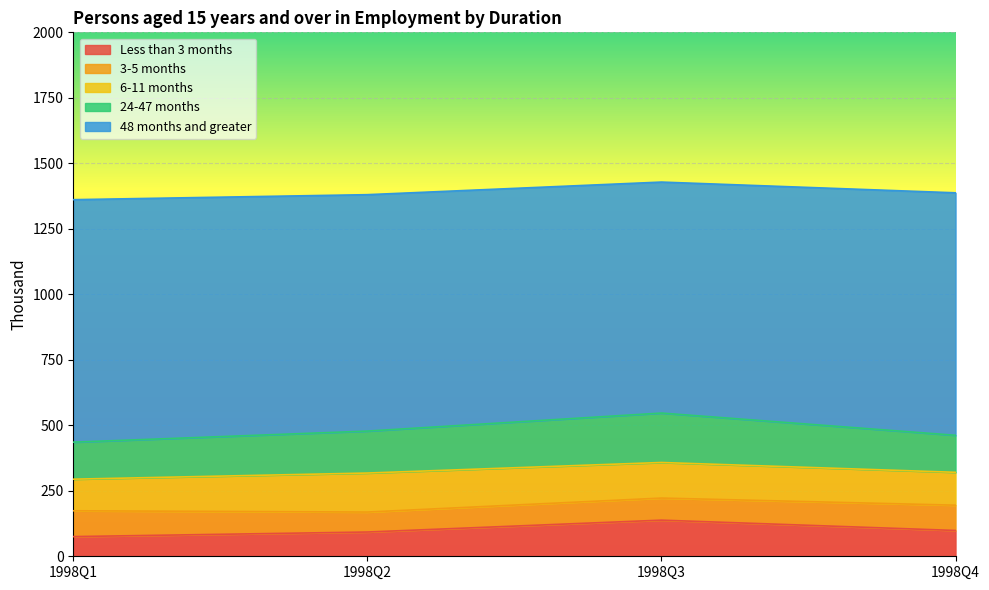

Reading left to right, extract all data points from this chart.

Less than 3 months: 1998Q1=75.1	1998Q2=92.6	1998Q3=137.9	1998Q4=98.5
3-5 months: 1998Q1=98.6	1998Q2=76.2	1998Q3=84.3	1998Q4=96.5
6-11 months: 1998Q1=120.6	1998Q2=148.9	1998Q3=135.8	1998Q4=125.5
24-47 months: 1998Q1=141.3	1998Q2=160.2	1998Q3=188.7	1998Q4=141.3
48 months and greater: 1998Q1=925.6	1998Q2=902.4	1998Q3=881.7	1998Q4=925.6